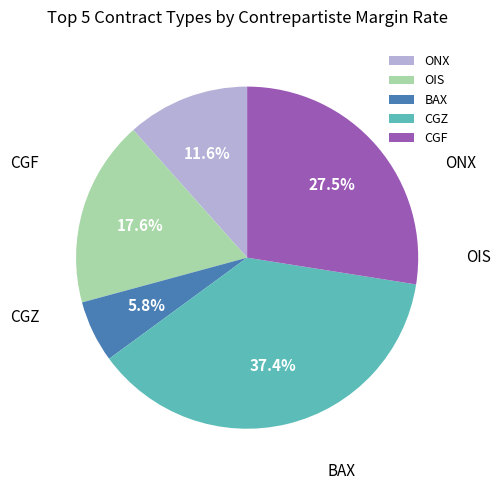

Rank the categories by value from highest to lowest.

CGZ, CGF, OIS, ONX, BAX